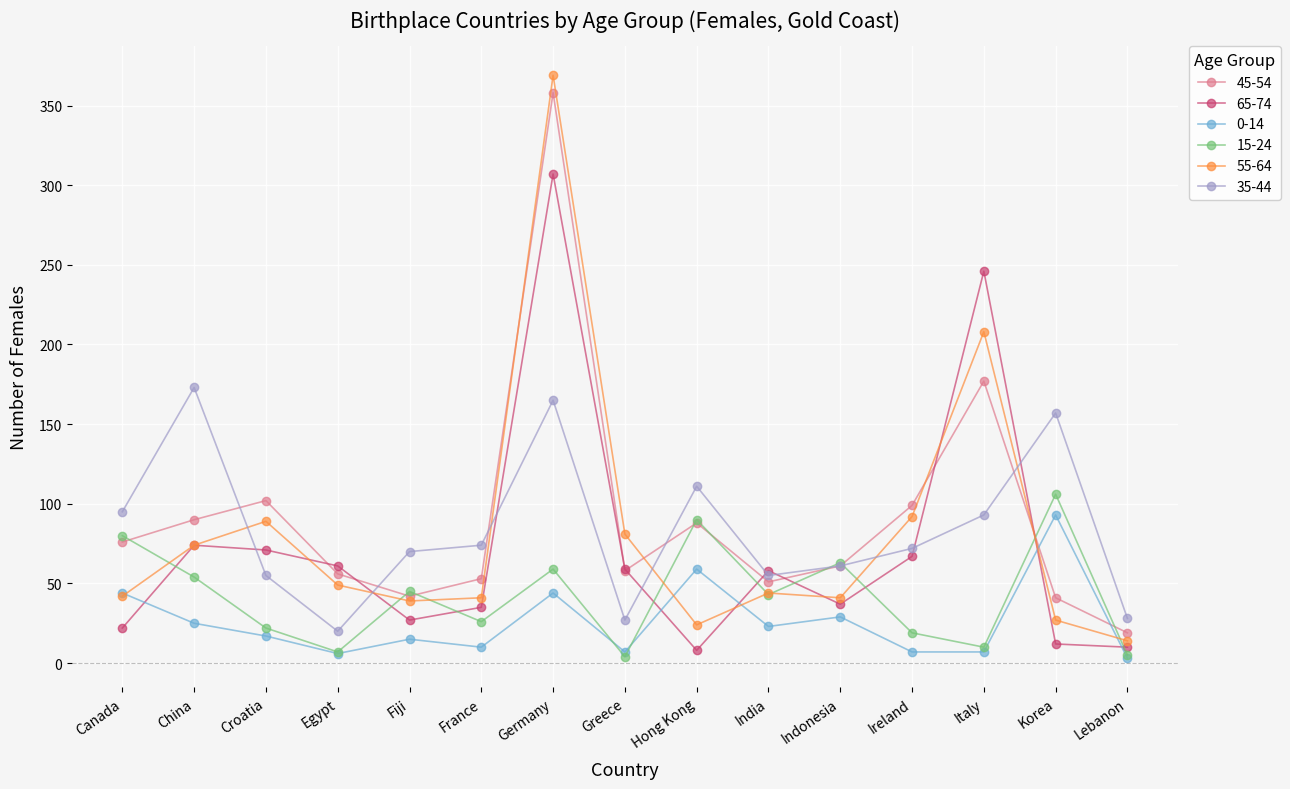

Where is the first local minimum for 15-24?

Egypt